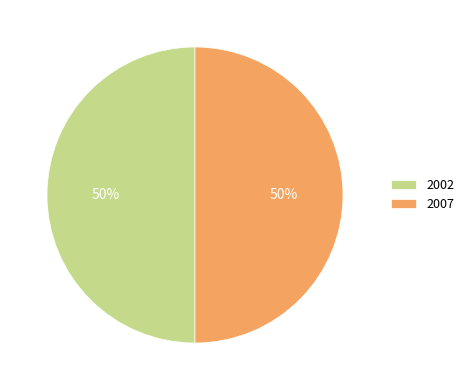

What percentage is the 2002 slice, to the nearest percent?

50%